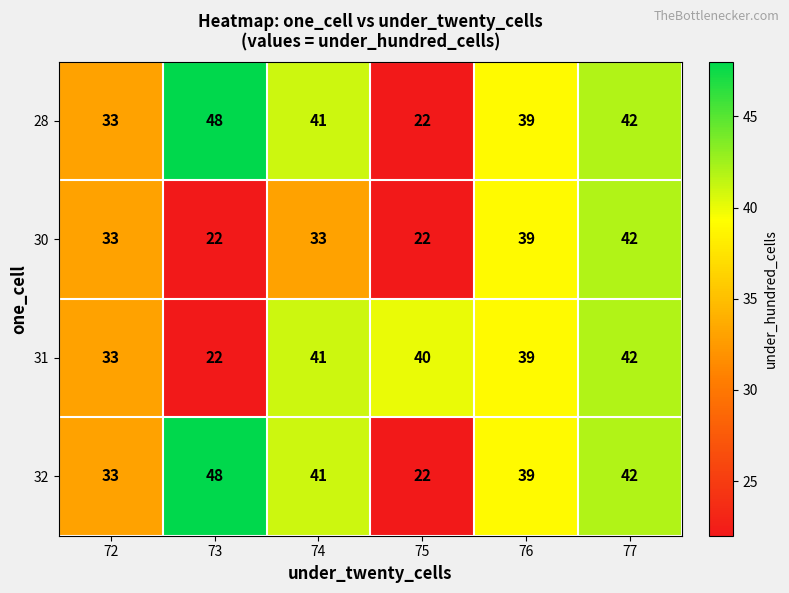

What is the difference between the second highest and second lowest values in the 30 series?

17